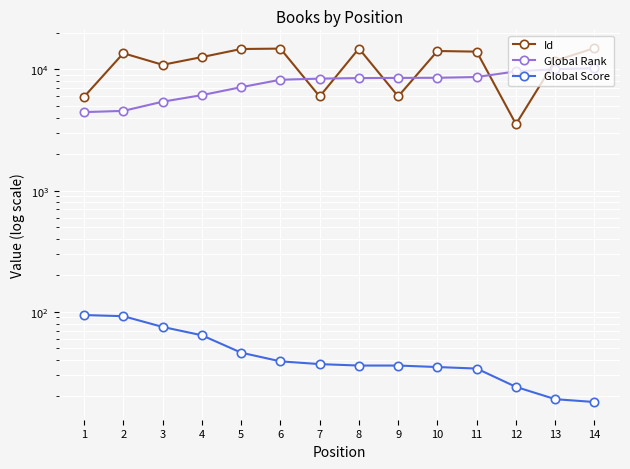

How many lines are shown in the chart?

3